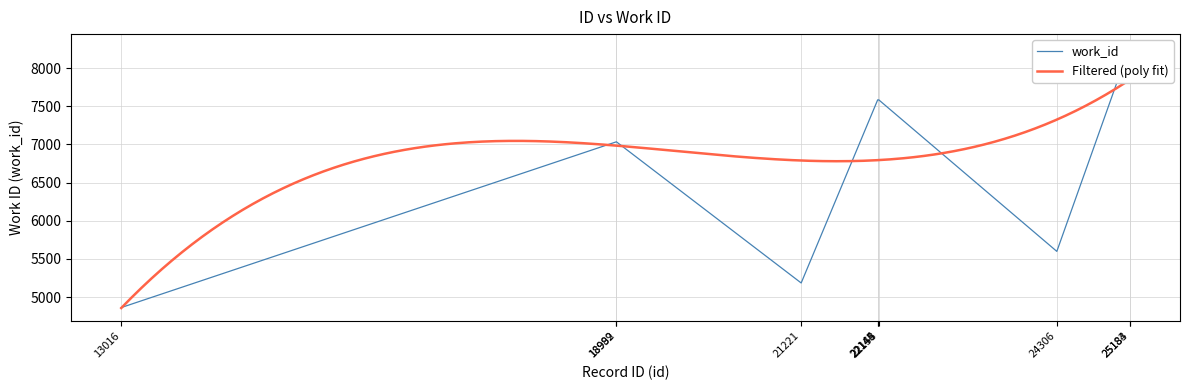

How many values are between 5598 and 7583?

6